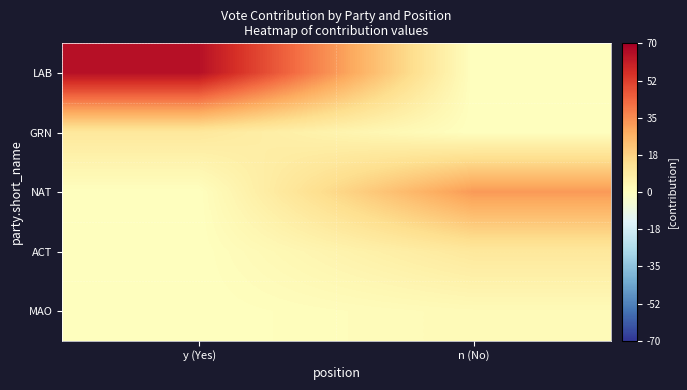

Reading left to right, what are all the values shown in this chart?

LAB: y (Yes)=65	n (No)=0
GRN: y (Yes)=10	n (No)=0
NAT: y (Yes)=0	n (No)=32
ACT: y (Yes)=0	n (No)=10
MAO: y (Yes)=0	n (No)=2